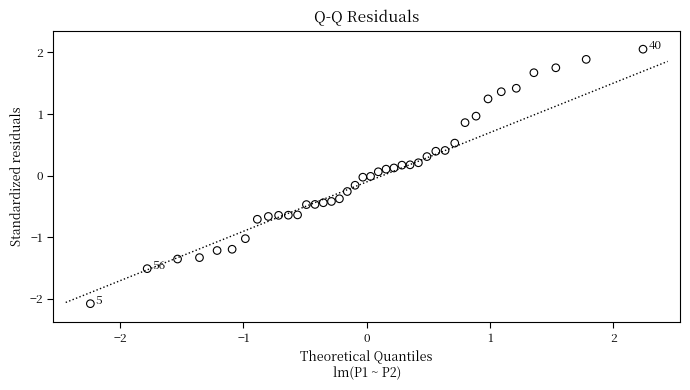

What is the range of Y values (max minus min)?

4.1